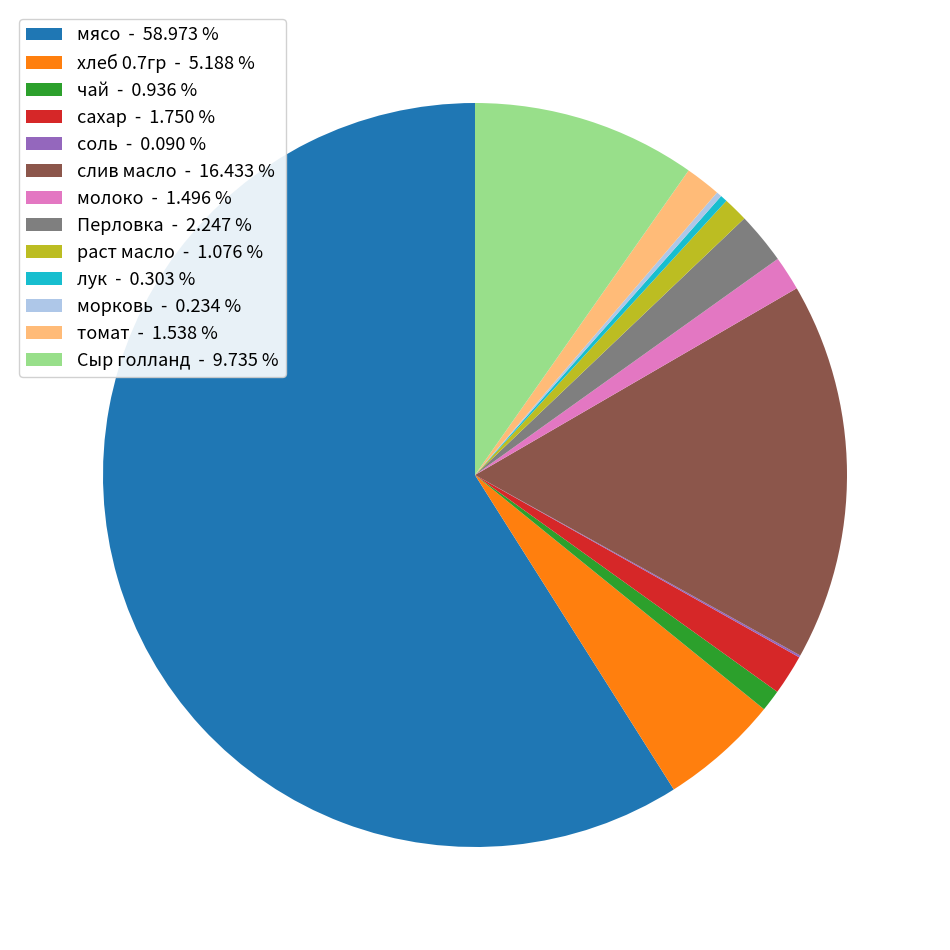

Which has a higher value, лук or сахар?

сахар